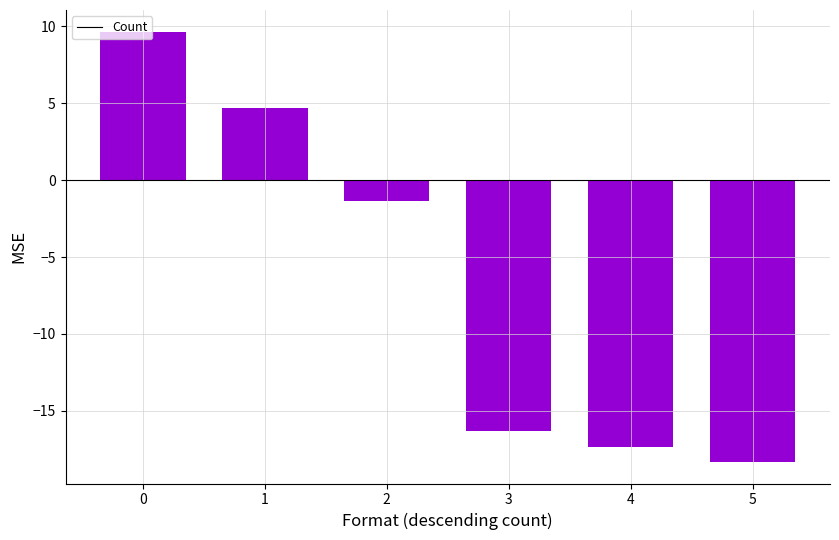

Approximately how many times larger is the value at 0 compared to 1?

2.1